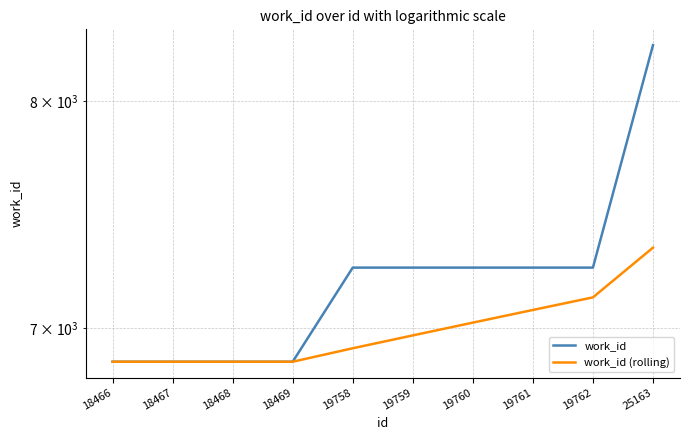

Reading left to right, extract all data points from this chart.

work_id: 6862.0	6862.0	6862.0	6862.0	7253.0	7253.0	7253.0	7253.0	7253.0	8268.0
work_id (rolling): 6862.0	6862.0	6862.0	6862.0	6916.6	6969.2	7021.8	7074.4	7127.0	7338.7